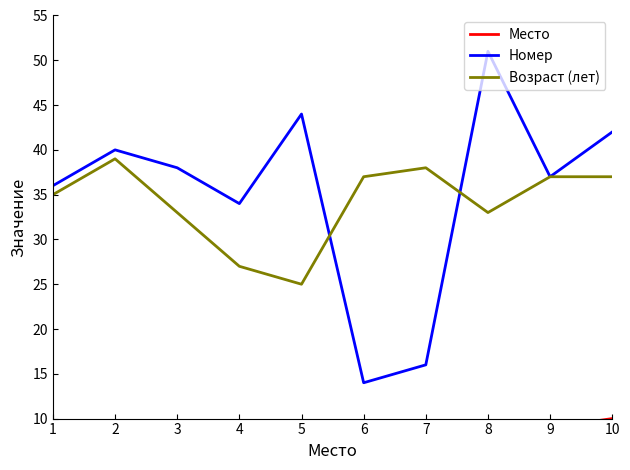

Read the Номер value at 7.

16